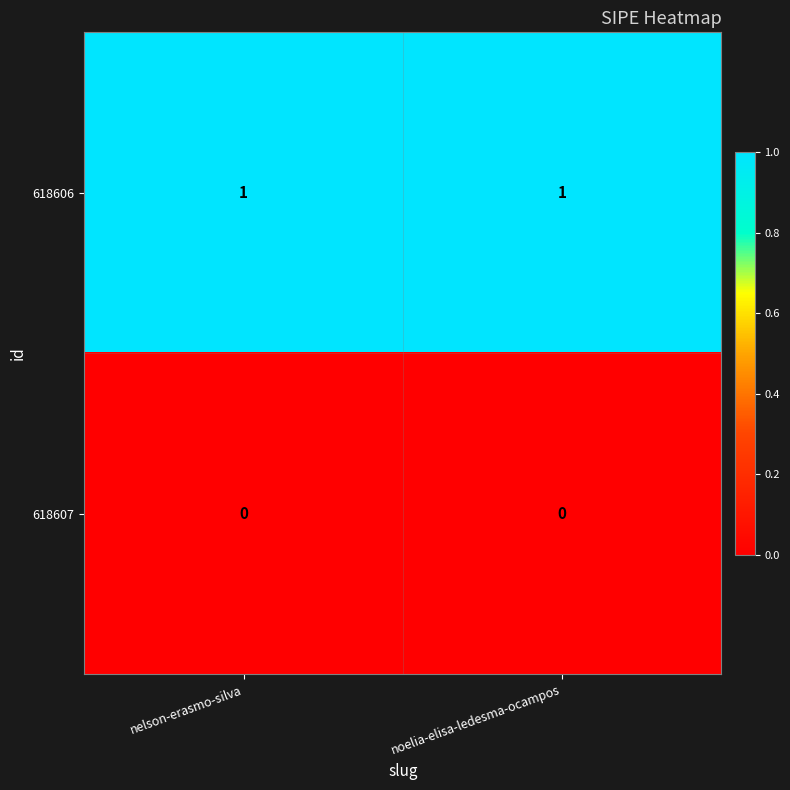

The value of 618606 at noelia-elisa-ledesma-ocampos is 2. True or false?

False